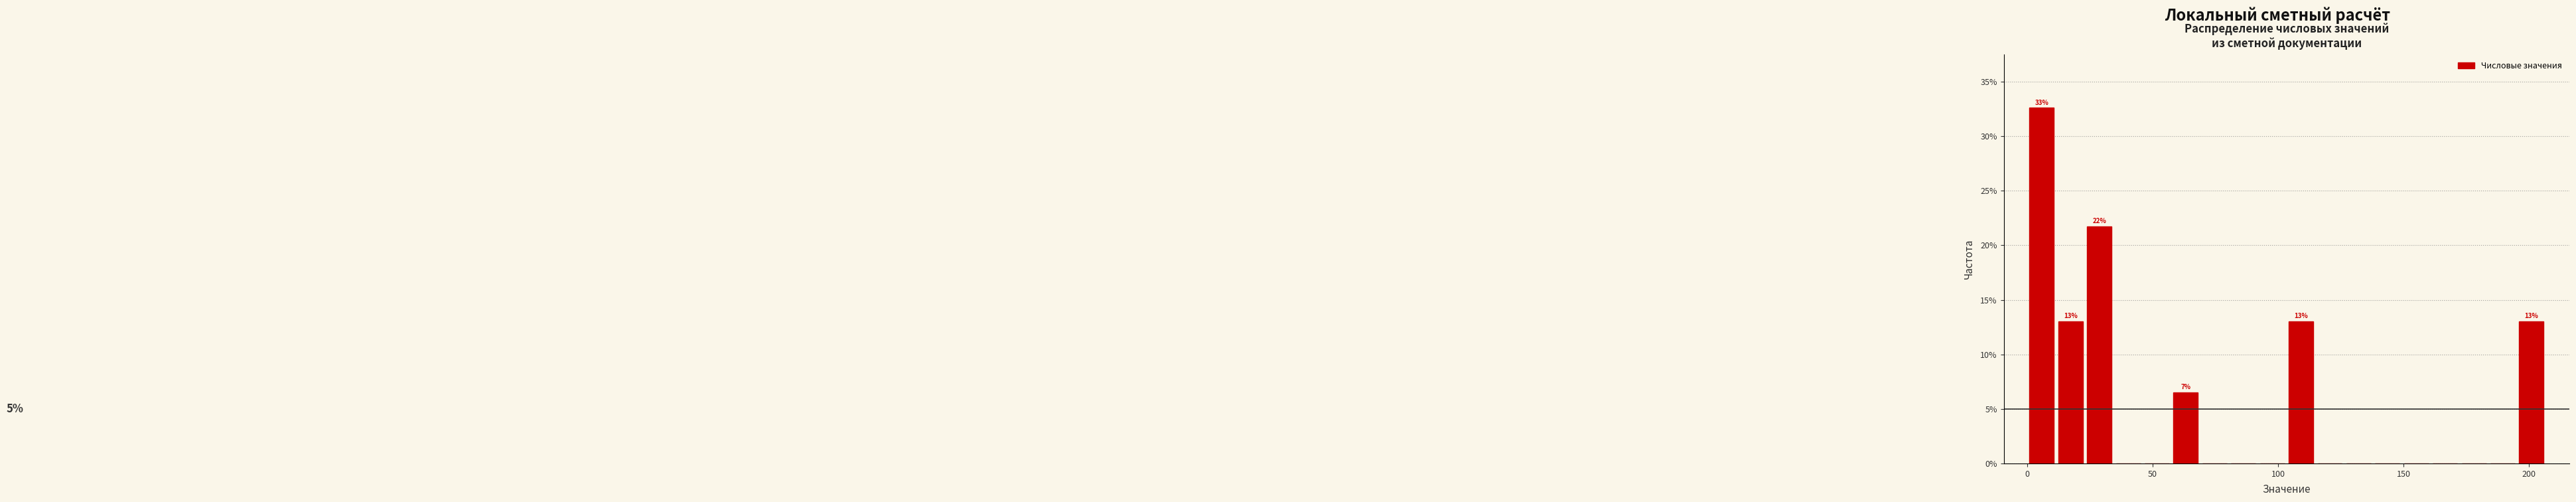

Around what value on the x-axis is the tallest bar? Give the approximate position of its centre, as read against the axis.

5